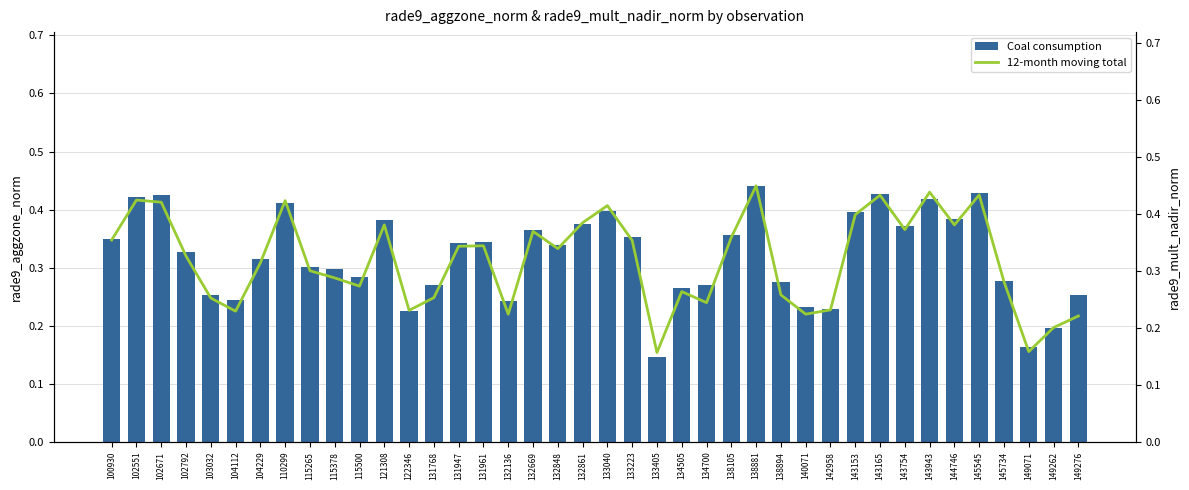

What is the total value across all series at 133040?

0.8